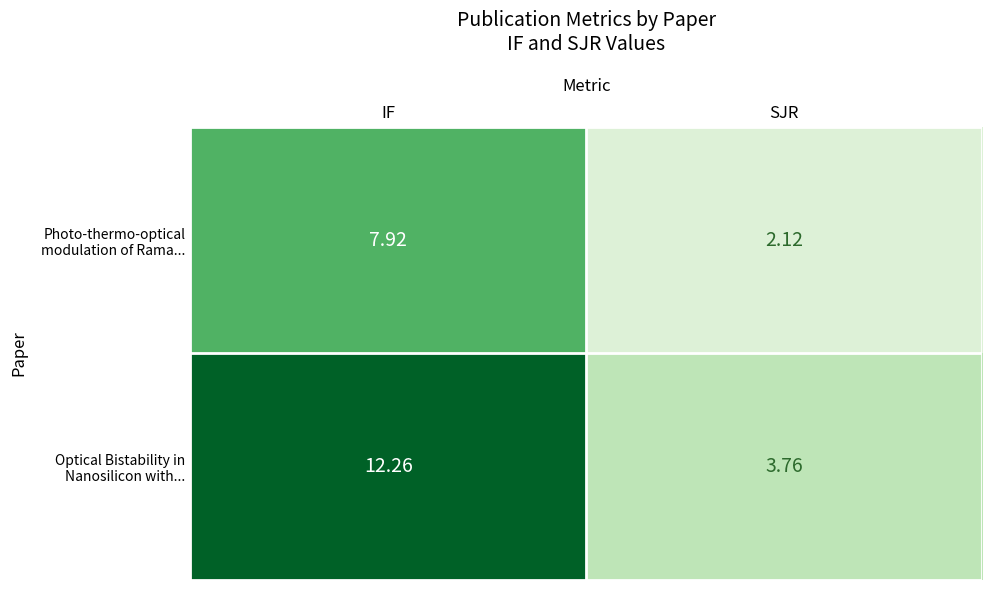

Between IF and SJR, which series saw the biggest shift?

Optical Bistability in Nanosilicon with...